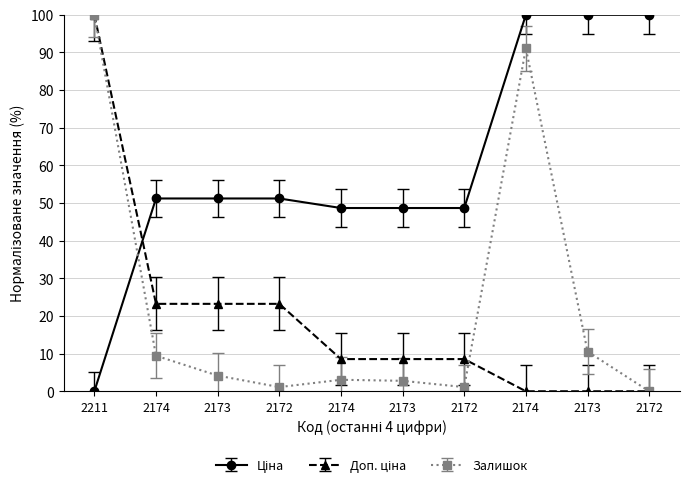

How many distinct data groups are displayed?

3